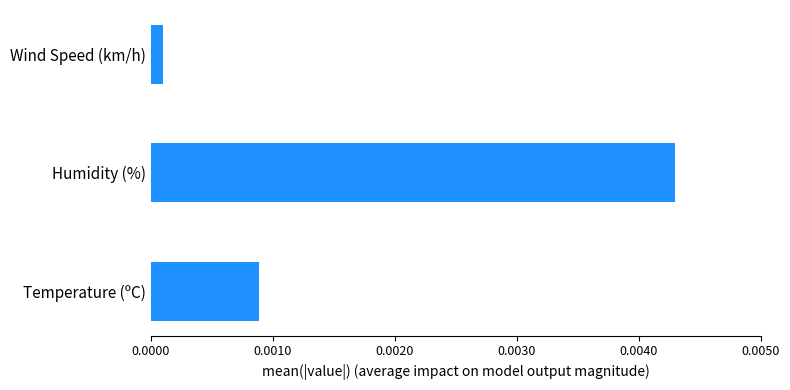

Which category has the highest value across all series?

Humidity (%)